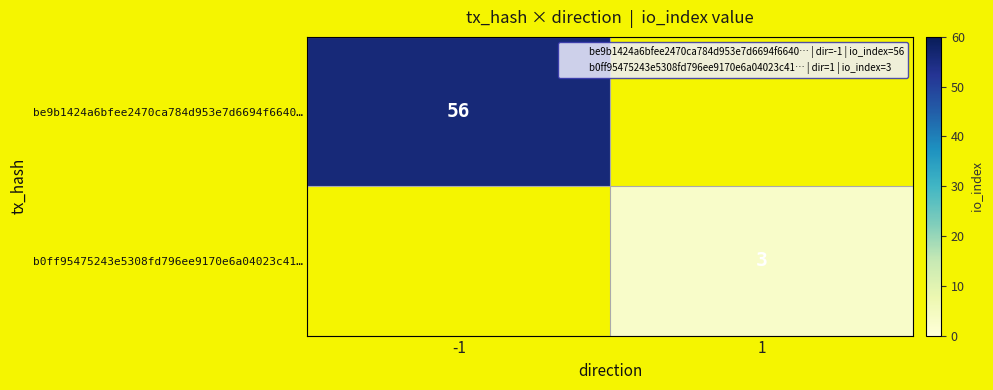

Rank the categories by be9b1424a6bfee2470ca784d953e7d6694f6640… value from lowest to highest.

-1, 1